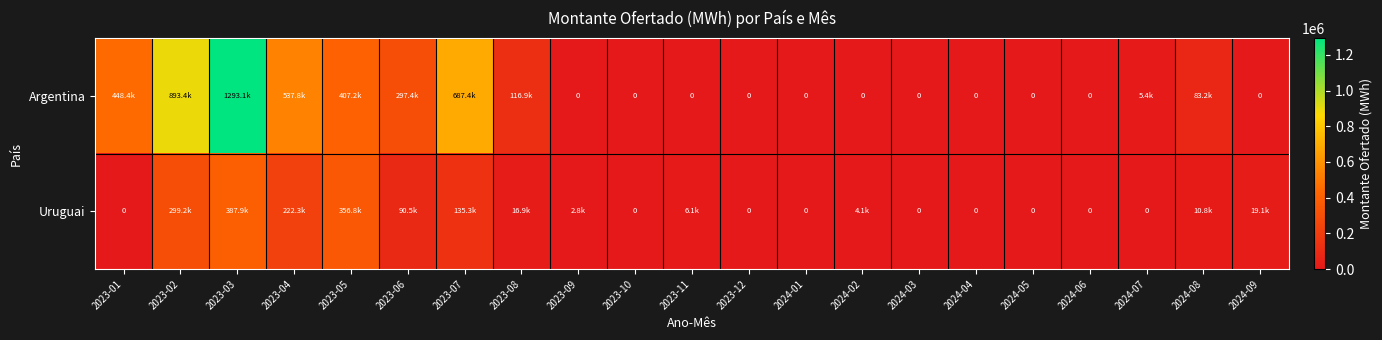

How many categories are shown in the chart?

21